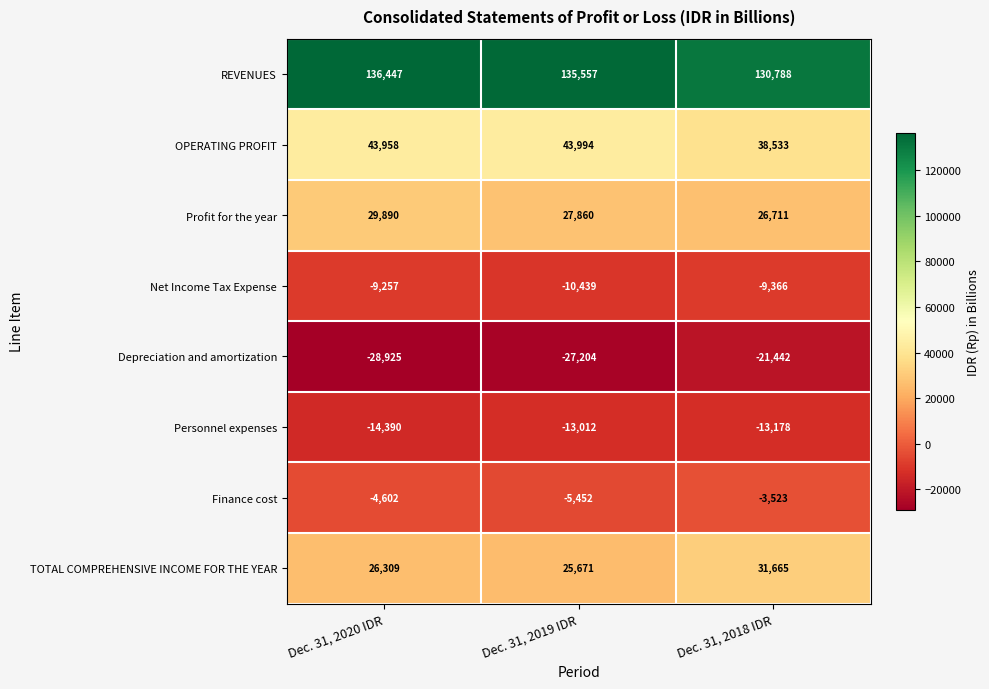

What is the smallest value displayed?

-28925